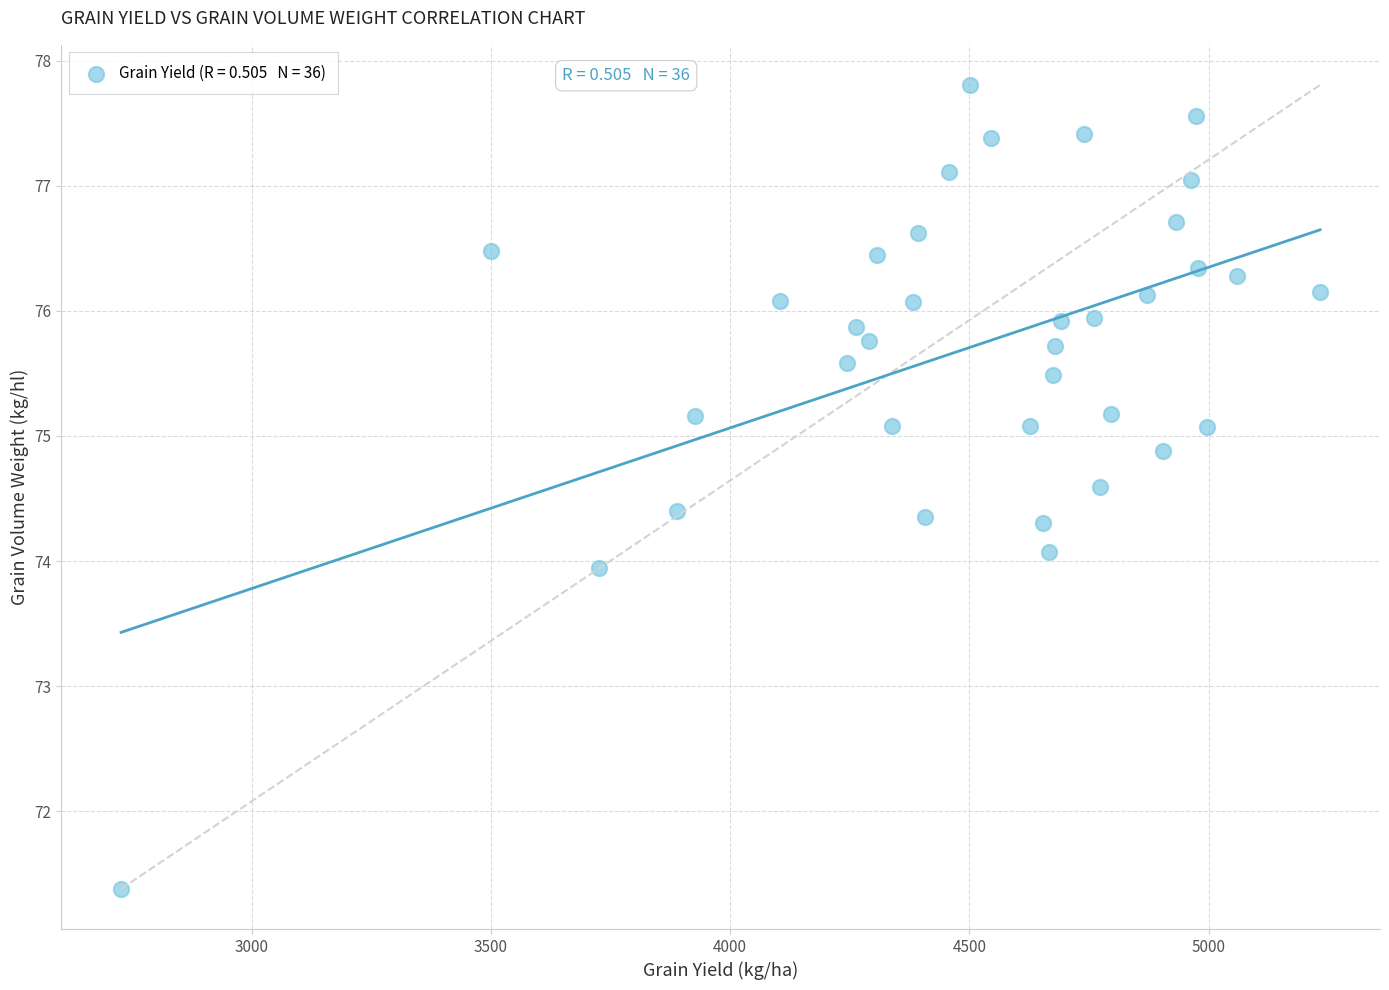

What is the range of X values (max minus min)?

2505.9